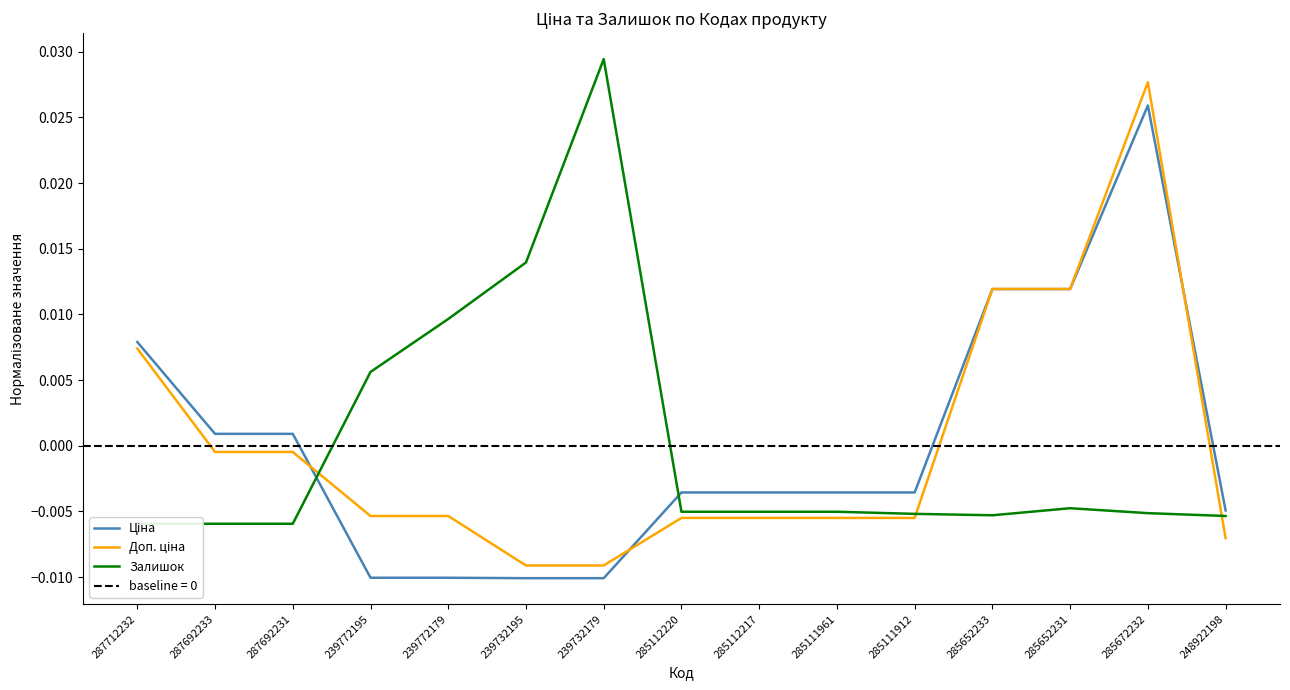

True or false: Залишок has more than 0 points higher than both neighbors.

True